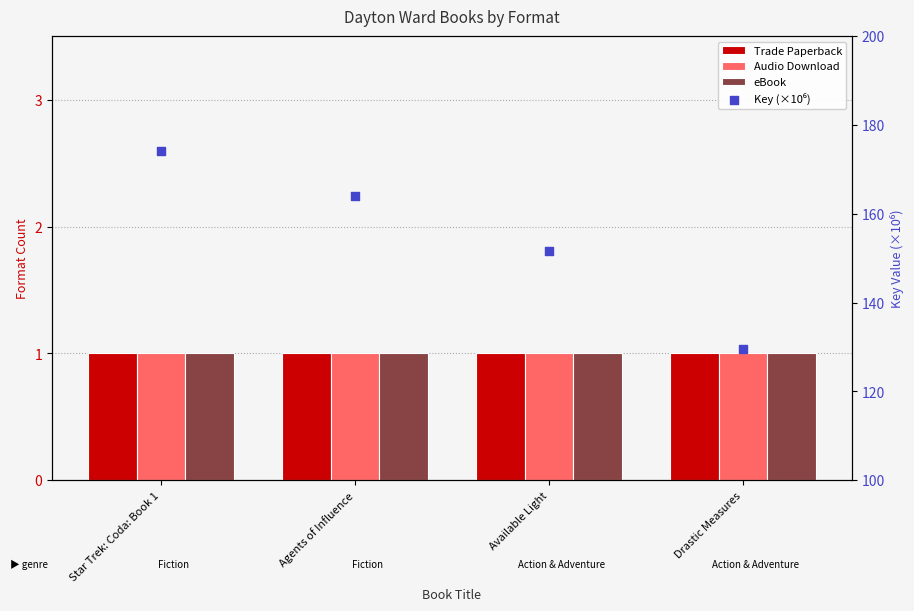

Which series has the largest total across all categories?

Key (×10⁶)